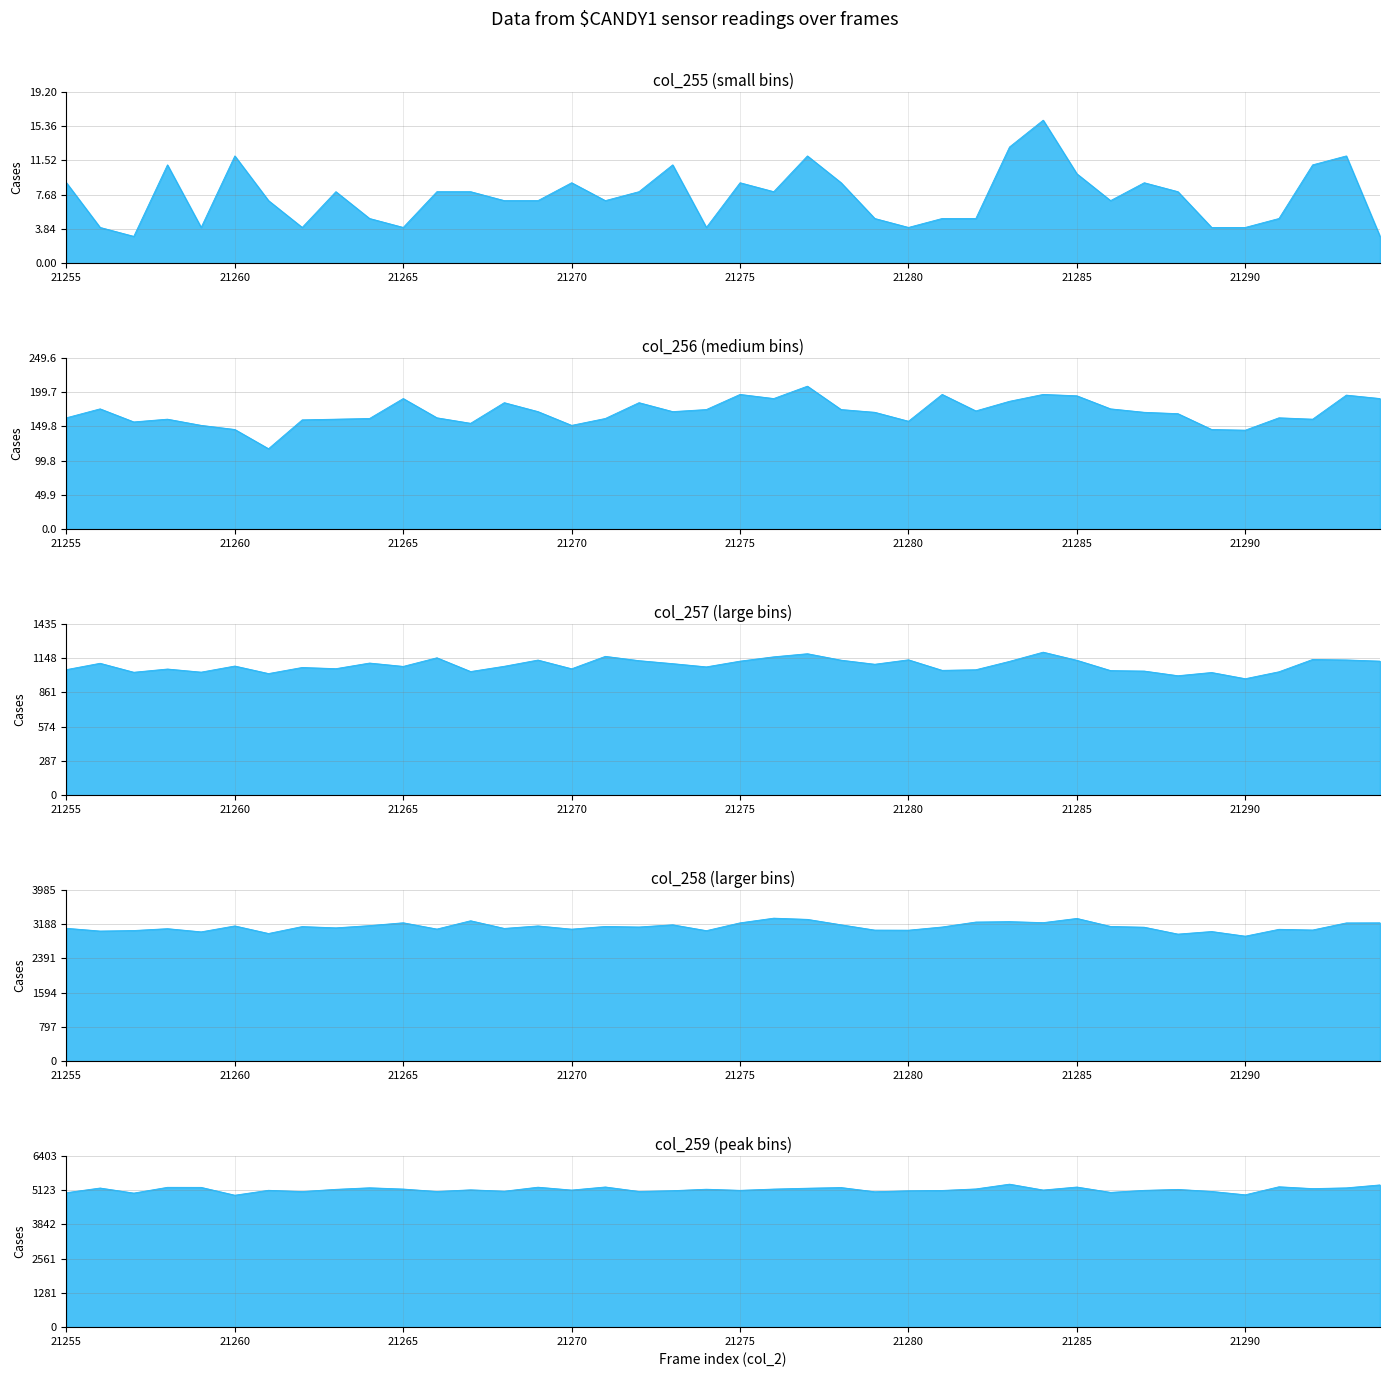

Which series changed the most between 21274 and 21278?

col_258